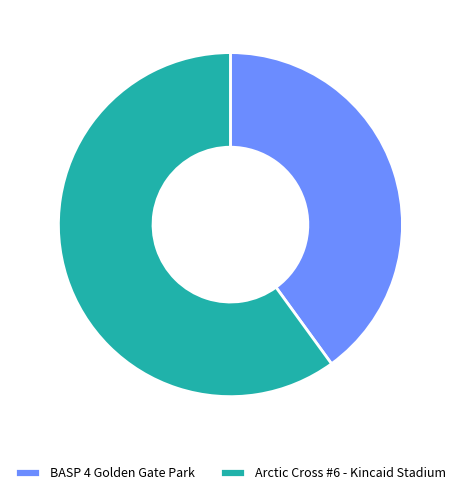

What is the ratio of the value at Arctic Cross #6 - Kincaid Stadium to the value at BASP 4 Golden Gate Park?

1.5